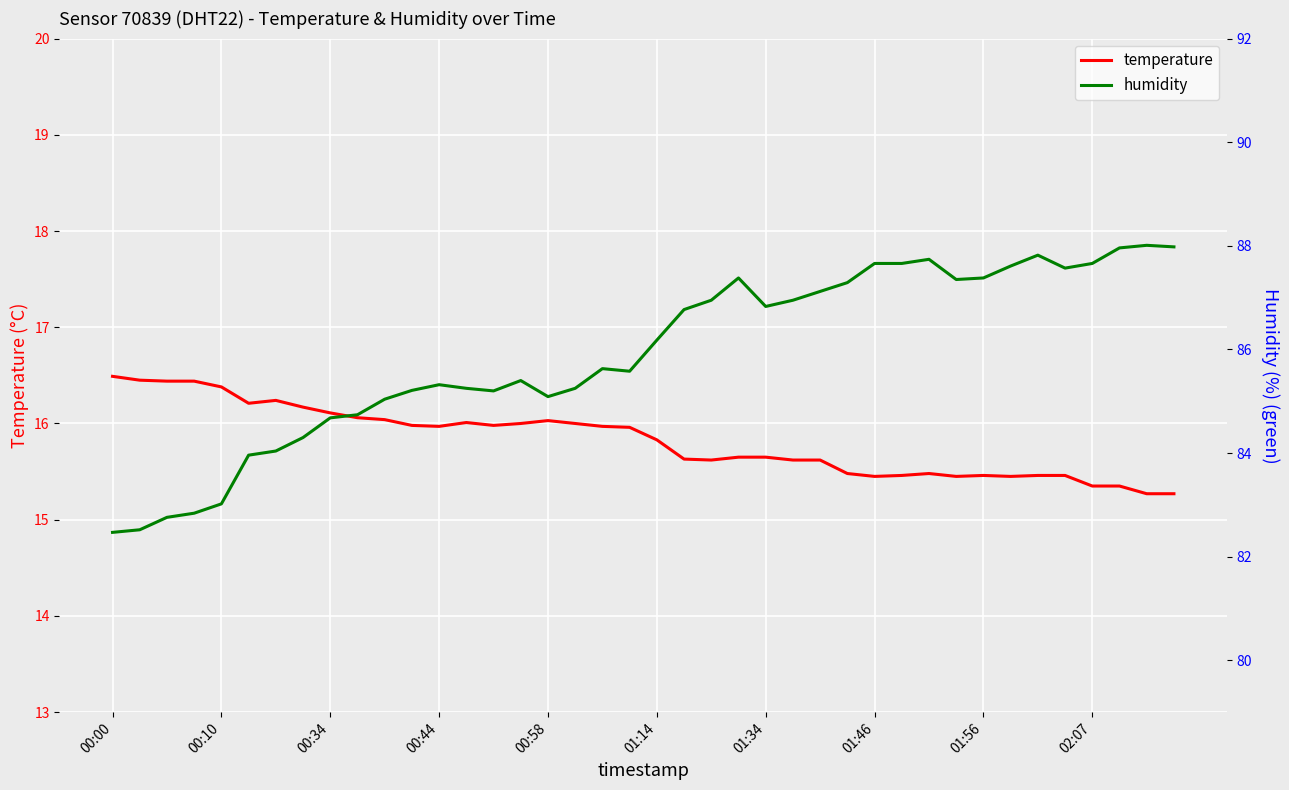

How many distinct data groups are displayed?

2